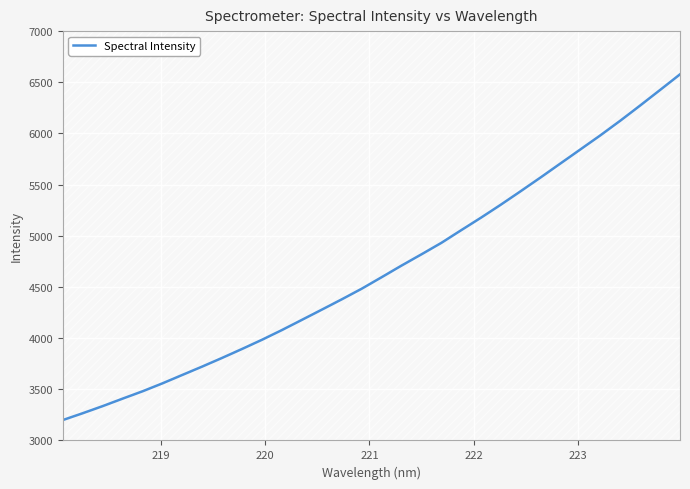

What is the highest value of the Spectral Intensity series?

6577.6